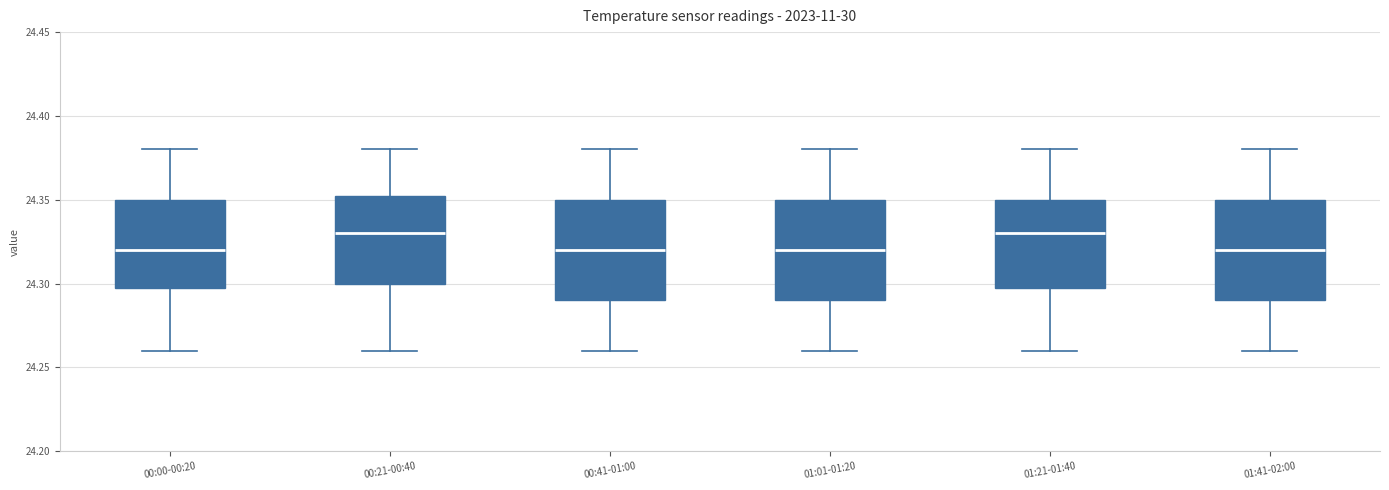

Reading left to right, transcribe this box plot: for each box, give where its median line is, the range the box spans, and where its two whiskers end, as read against the y-axis. The values are not printed on the chart, so give them approximately, as read against the axis.

00:00-00:20: median 24.320, box 24.300 to 24.350, whiskers 24.260 to 24.380
00:21-00:40: median 24.330, box 24.300 to 24.355, whiskers 24.260 to 24.380
00:41-01:00: median 24.320, box 24.290 to 24.350, whiskers 24.260 to 24.380
01:01-01:20: median 24.320, box 24.290 to 24.350, whiskers 24.260 to 24.380
01:21-01:40: median 24.330, box 24.300 to 24.350, whiskers 24.260 to 24.380
01:41-02:00: median 24.320, box 24.290 to 24.350, whiskers 24.260 to 24.380